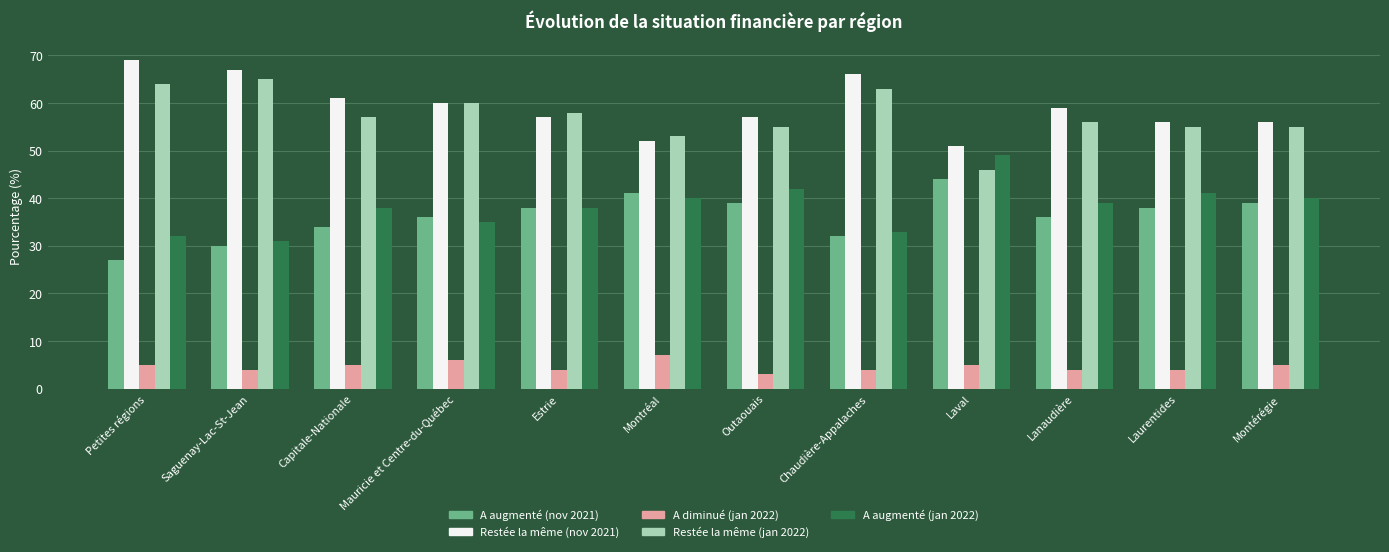

What is the spread (max minus min) of values at Outaouais?

54